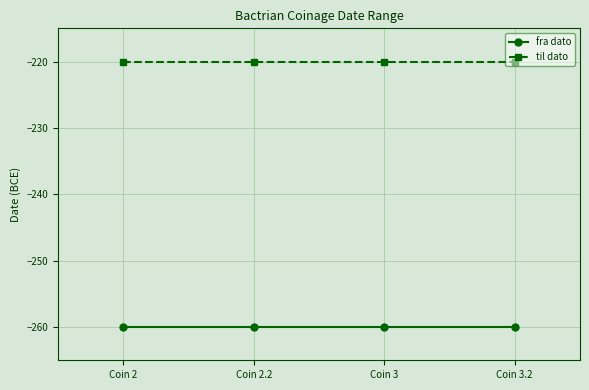

What is the minimum value shown in the chart?

-260